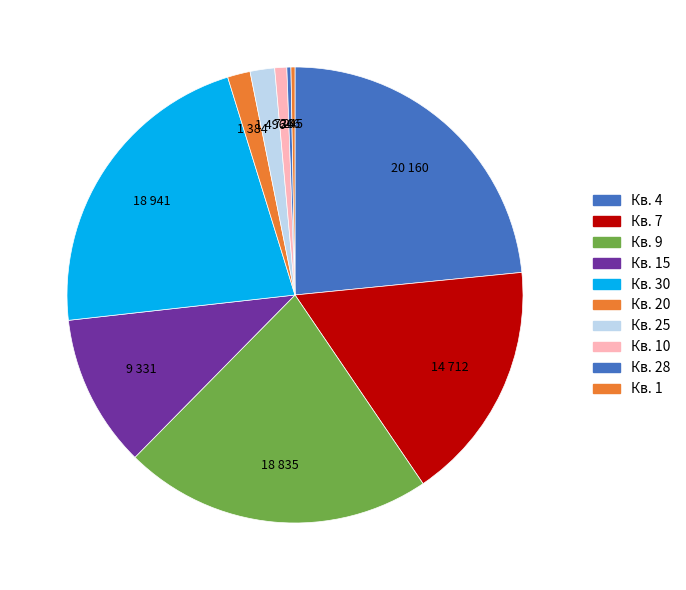

Count the number of slices in the pie.

10